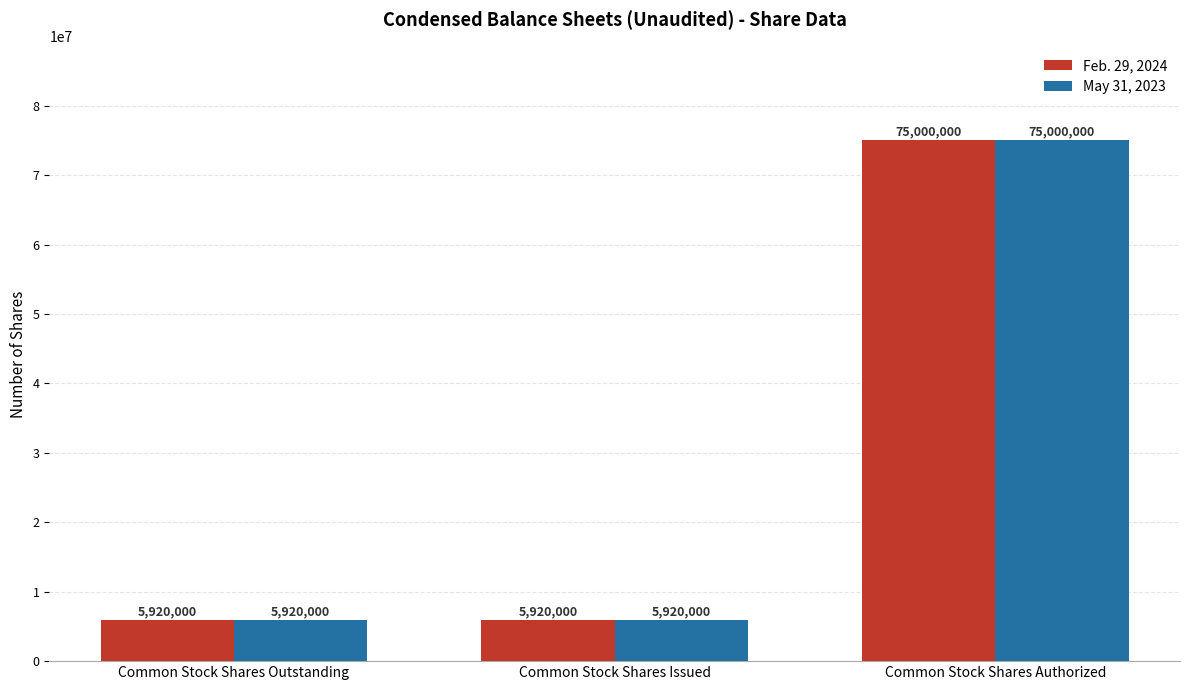

What are all the series names shown in the legend?

Feb. 29, 2024, May 31, 2023